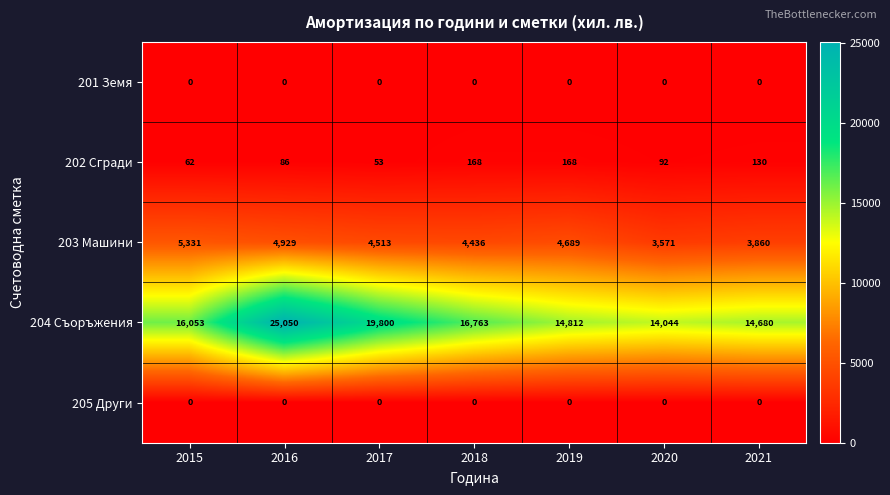

The 202 Сгради series shows 168 at 2019. True or false?

True